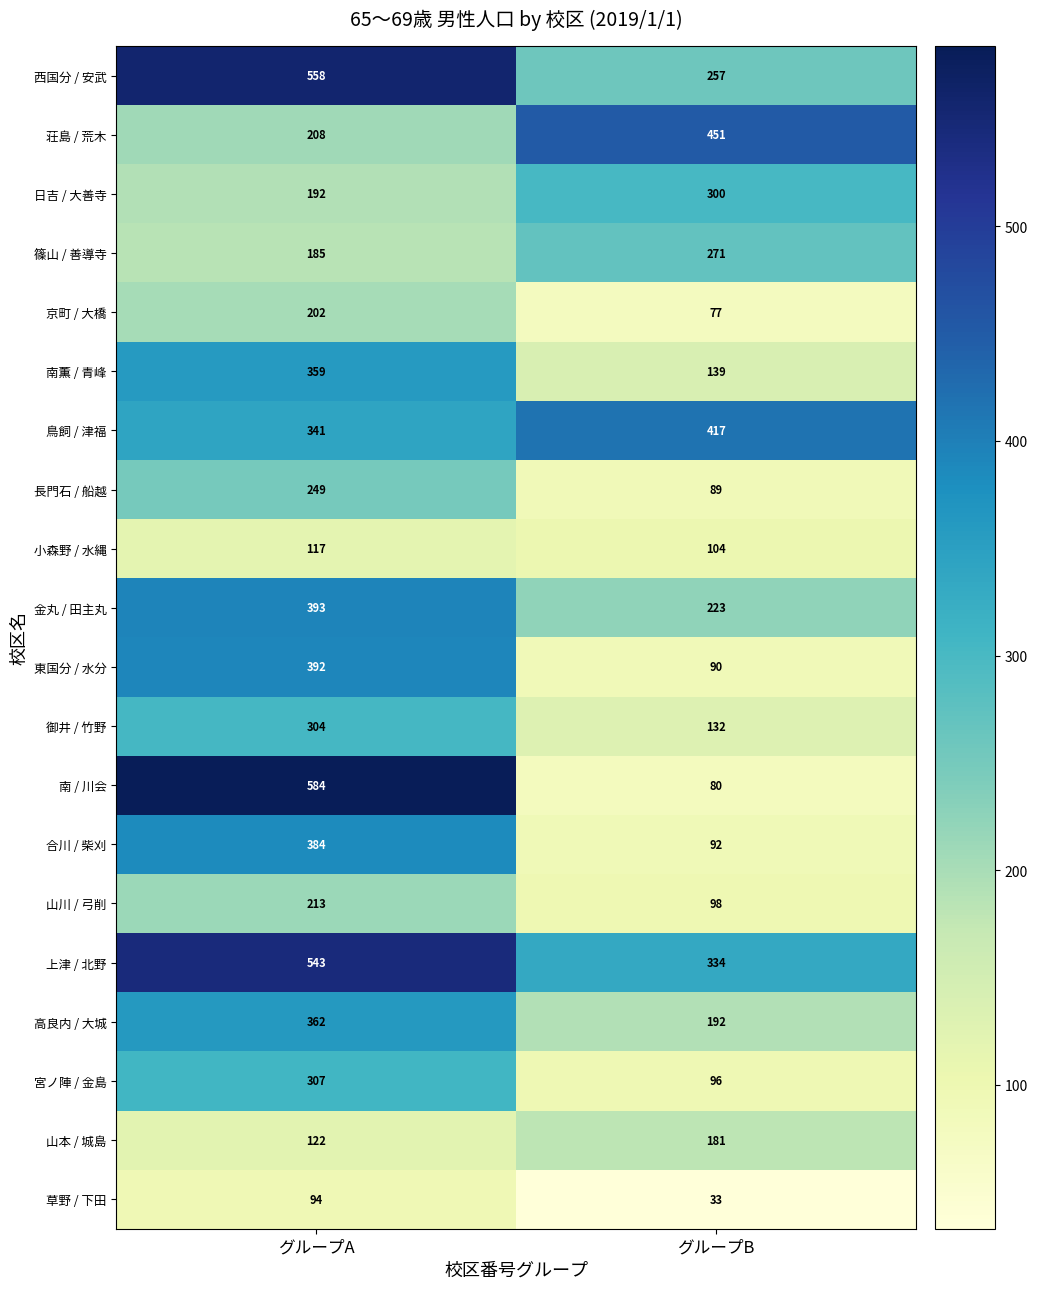

Which series has the largest total across all categories?

上津 / 北野